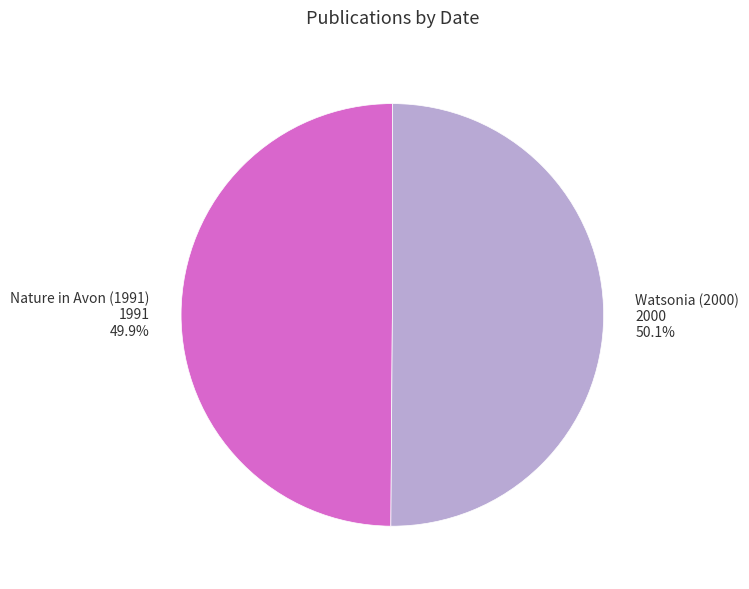

To the nearest percent, what percentage of the pie is Nature in Avon (1991)?

50%